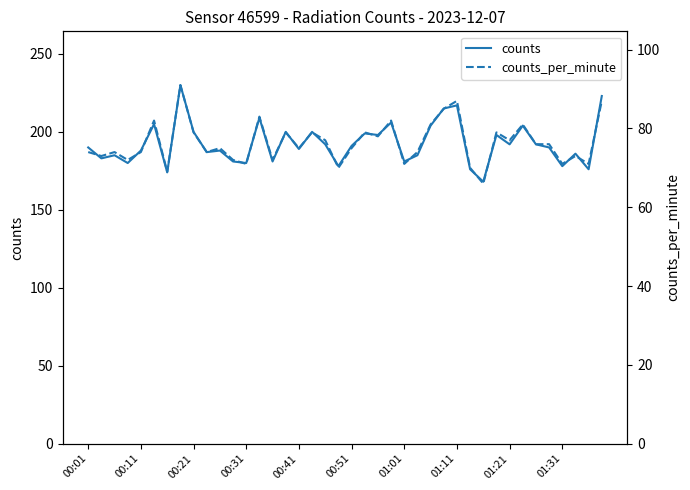

List the series in order of their overall mean, highest first.

counts, counts_per_minute